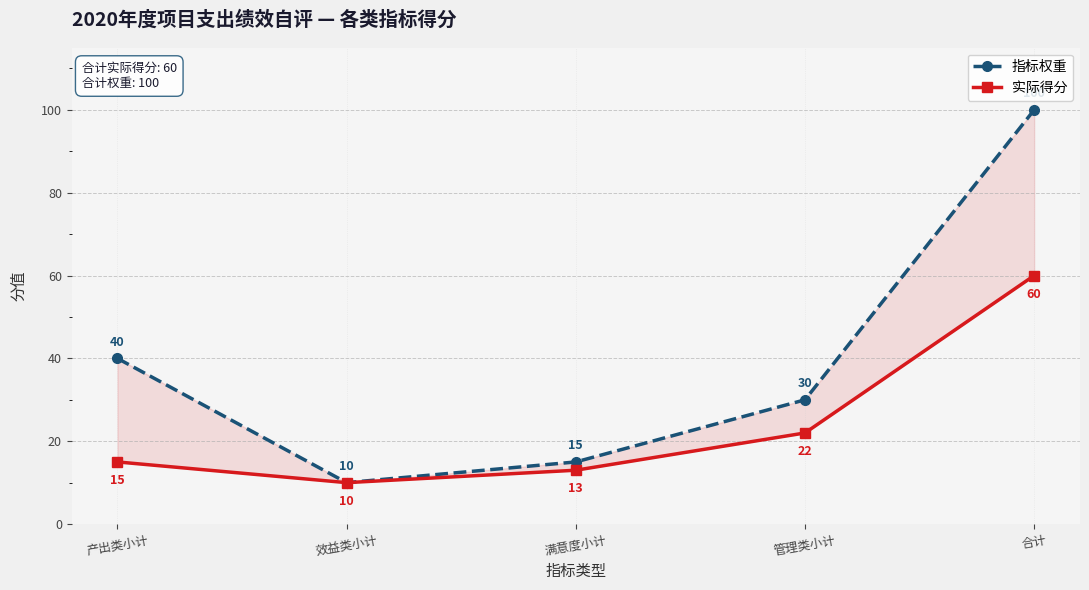

True or false: 指标权重 has more than 0 points higher than both neighbors.

False